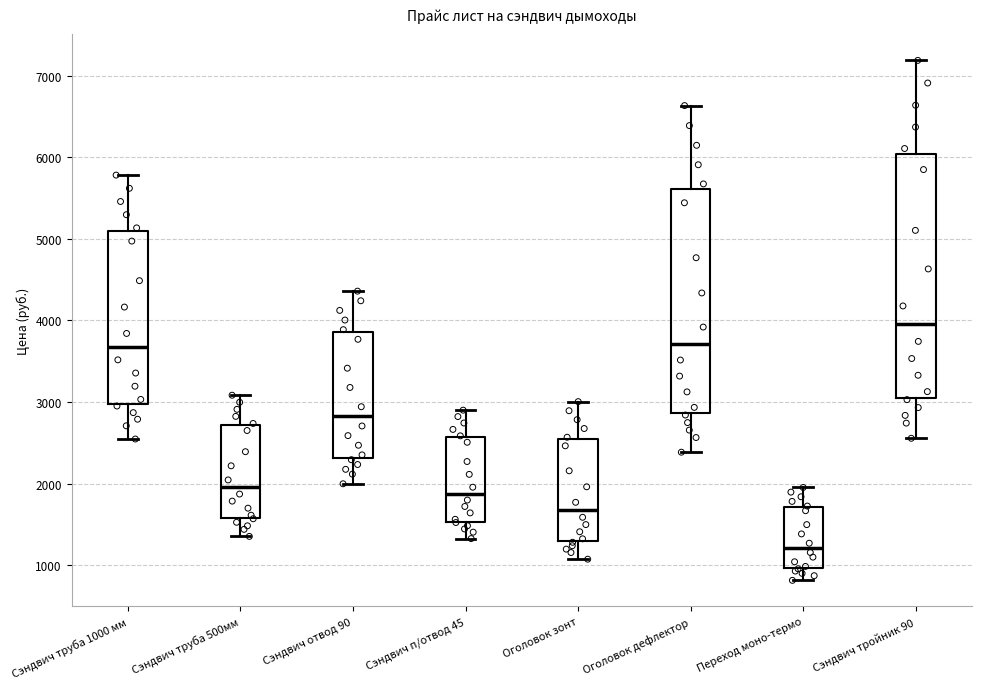

Reading left to right, read every box against the y-axis: the position of its median line, the range the box covers, and the ends of its whiskers. The values are not printed on the chart, so give them approximately, as read against the axis.

Сэндвич труба 1000 мм: median 3700, box 3000 to 5100, whiskers 2500 to 5800
Сэндвич труба 500мм: median 2000, box 1600 to 2700, whiskers 1400 to 3100
Сэндвич отвод 90: median 2800, box 2300 to 3900, whiskers 2000 to 4400
Сэндвич п/отвод 45: median 1900, box 1500 to 2600, whiskers 1300 to 2900
Оголовок зонт: median 1700, box 1300 to 2500, whiskers 1100 to 3000
Оголовок дефлектор: median 3700, box 2900 to 5600, whiskers 2400 to 6600
Переход моно-термо: median 1200, box 1000 to 1700, whiskers 800 to 2000
Сэндвич тройник 90: median 4000, box 3100 to 6000, whiskers 2600 to 7200